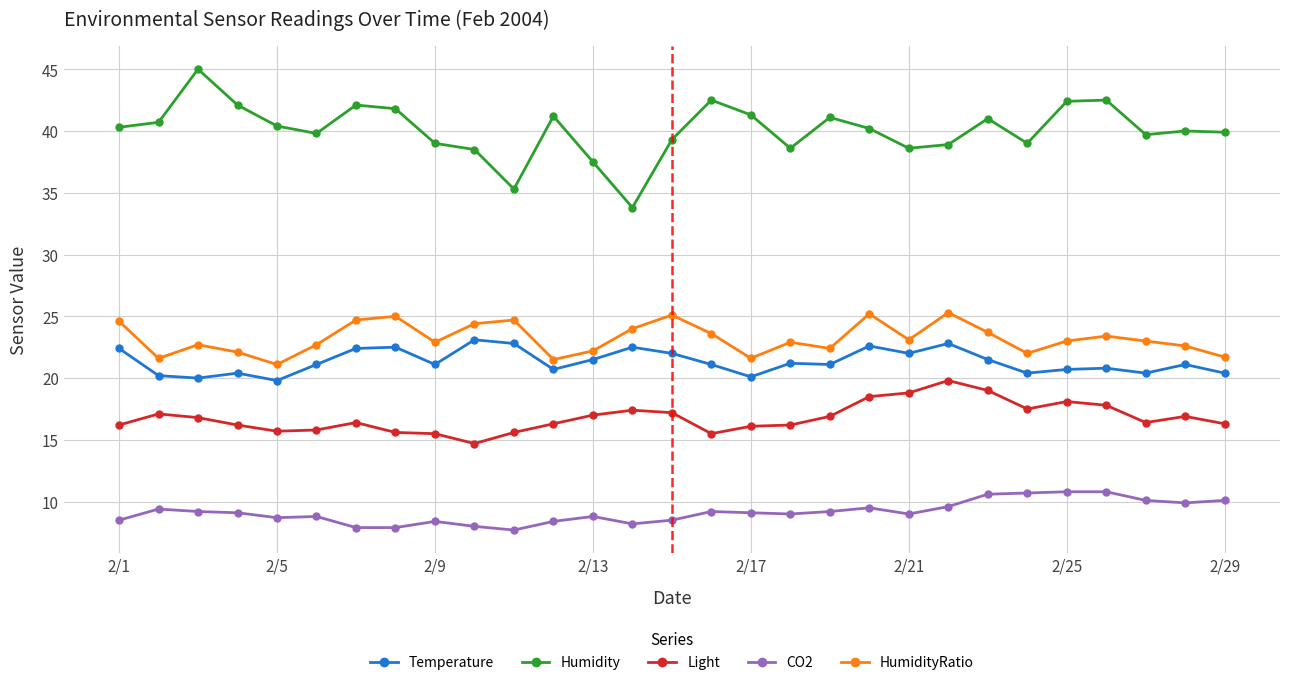

What is the value of the Humidity point at the 7th from the left?

42.1